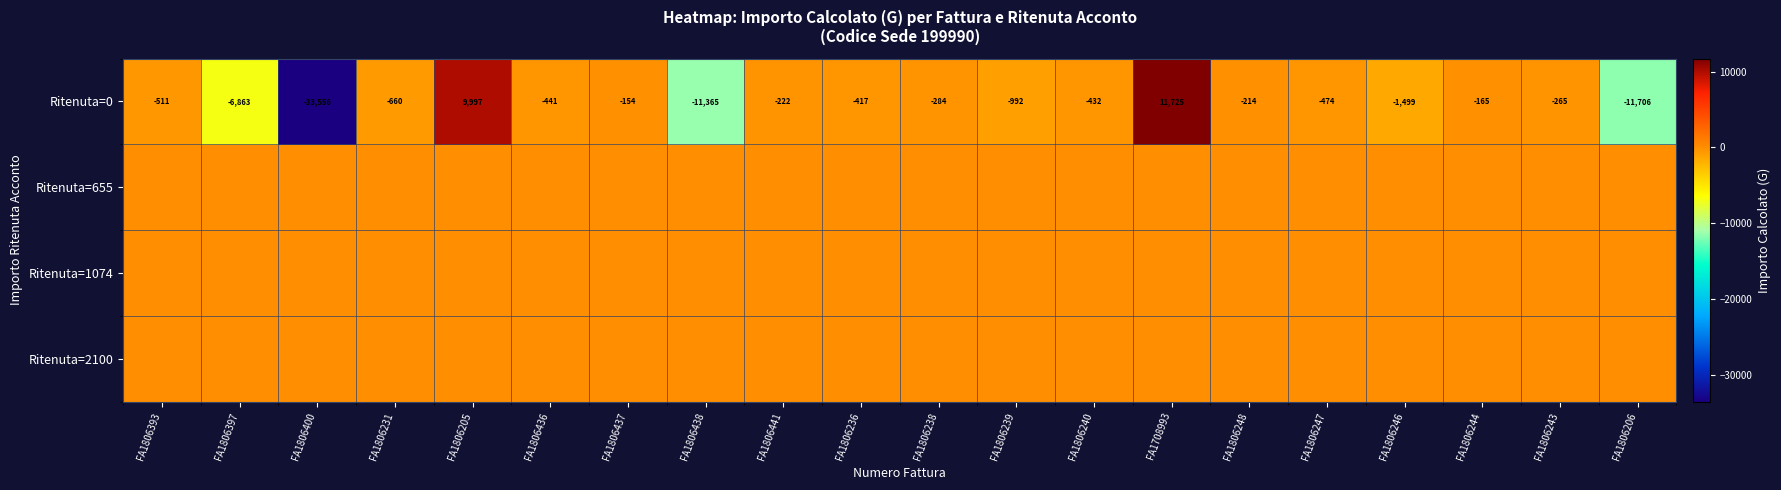

What is the total value across all series at FA1806436?

-441